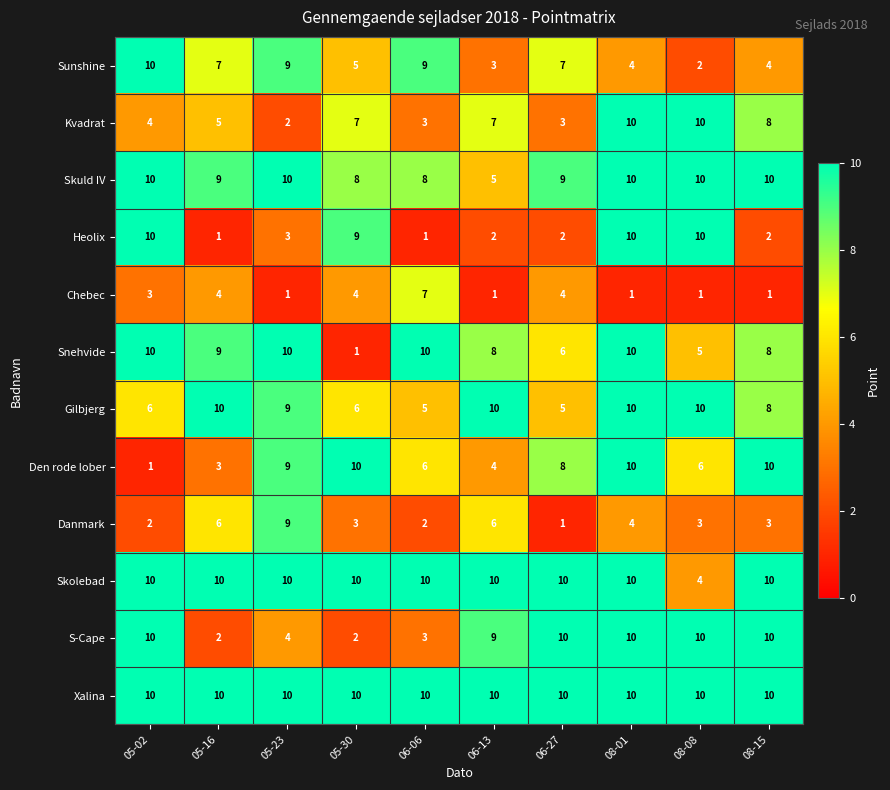

How many categories are shown in the chart?

10